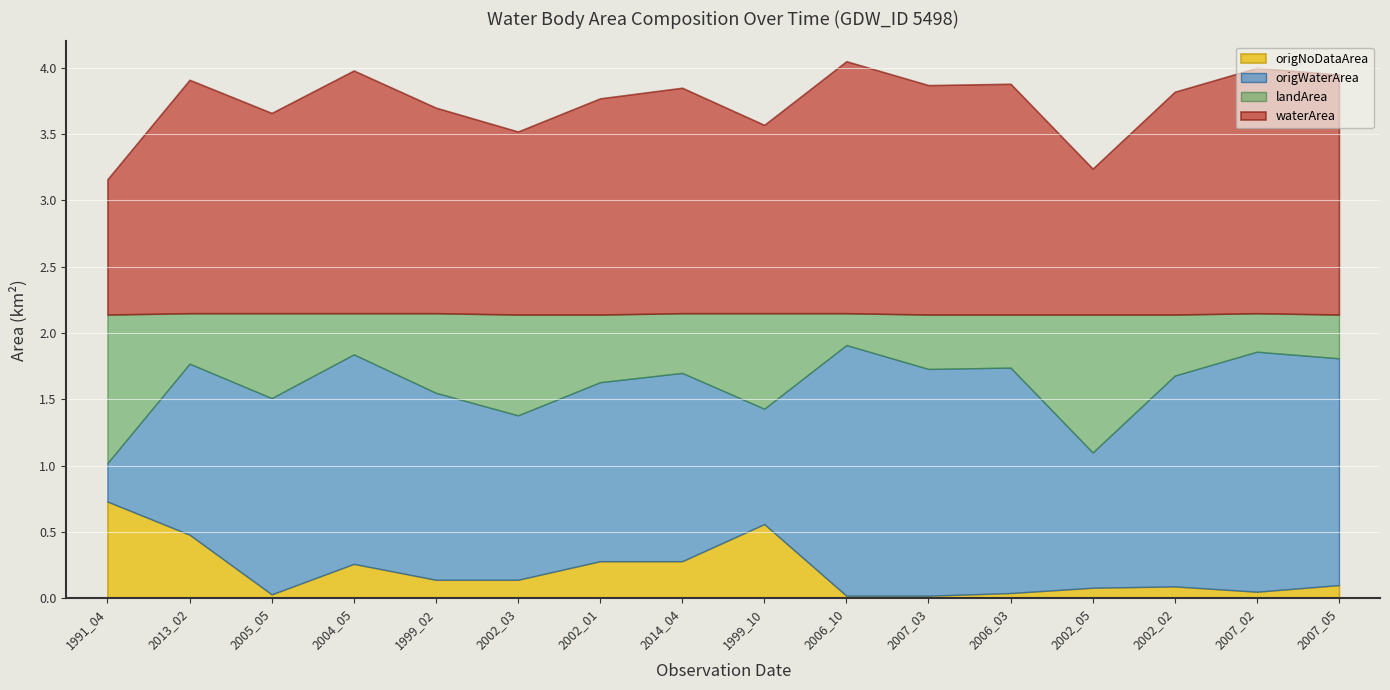

Reading left to right, transcribe all the data shown in this chart.

waterArea: 1991_04=1.0	2013_02=1.8	2005_05=1.5	2004_05=1.8	1999_02=1.6	2002_03=1.4	2002_01=1.6	2014_04=1.7	1999_10=1.4	2006_10=1.9	2007_03=1.7	2006_03=1.7	2002_05=1.1	2002_02=1.7	2007_02=1.9	2007_05=1.8
landArea: 1991_04=1.1	2013_02=0.4	2005_05=0.6	2004_05=0.3	1999_02=0.6	2002_03=0.8	2002_01=0.5	2014_04=0.5	1999_10=0.7	2006_10=0.2	2007_03=0.4	2006_03=0.4	2002_05=1.0	2002_02=0.5	2007_02=0.3	2007_05=0.3
origWaterArea: 1991_04=0.3	2013_02=1.3	2005_05=1.5	2004_05=1.6	1999_02=1.4	2002_03=1.2	2002_01=1.4	2014_04=1.4	1999_10=0.9	2006_10=1.9	2007_03=1.7	2006_03=1.7	2002_05=1.0	2002_02=1.6	2007_02=1.8	2007_05=1.7
origNoDataArea: 1991_04=0.7	2013_02=0.5	2005_05=0.0	2004_05=0.3	1999_02=0.1	2002_03=0.1	2002_01=0.3	2014_04=0.3	1999_10=0.6	2006_10=0.0	2007_03=0.0	2006_03=0.0	2002_05=0.1	2002_02=0.1	2007_02=0.1	2007_05=0.1